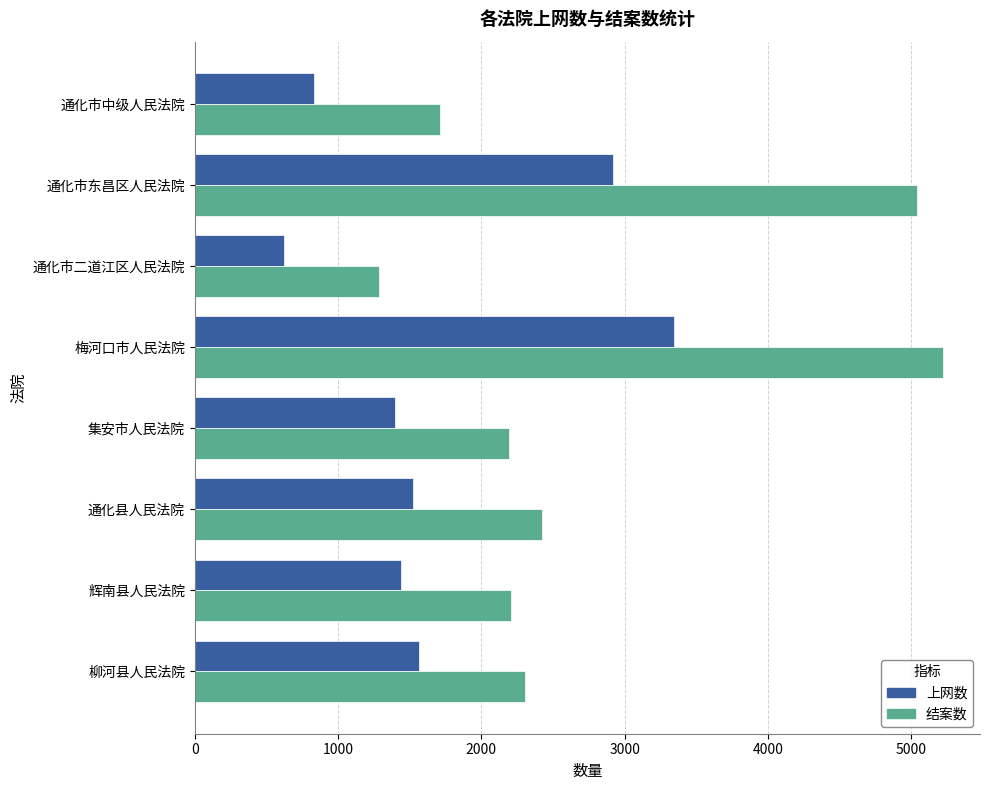

The value of 上网数 at 辉南县人民法院 is 2328. True or false?

False